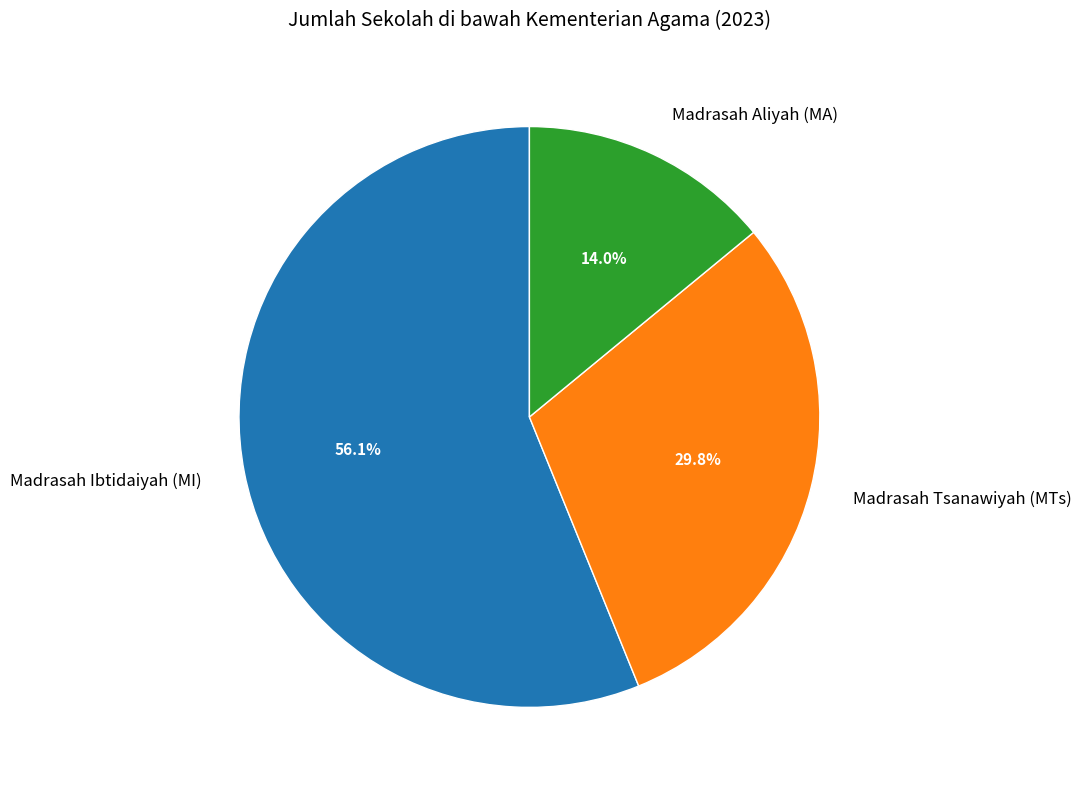

How many segments does this pie chart have?

3